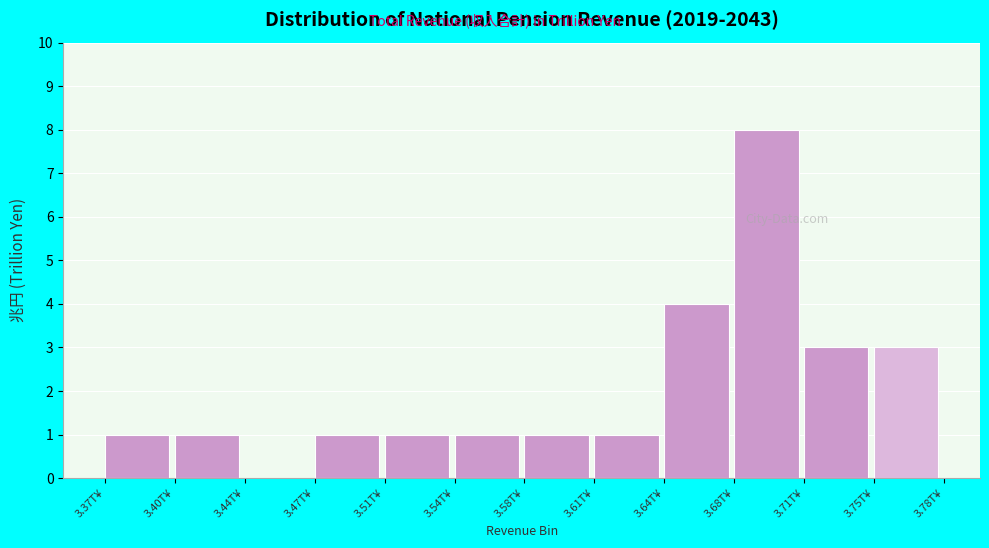

Reading left to right, list all the values displayed in this chart.

3.37T¥=1	3.40T¥=1	3.44T¥=0	3.47T¥=1	3.51T¥=1	3.54T¥=1	3.58T¥=1	3.61T¥=1	3.64T¥=4	3.68T¥=8	3.71T¥=3	3.75T¥=3